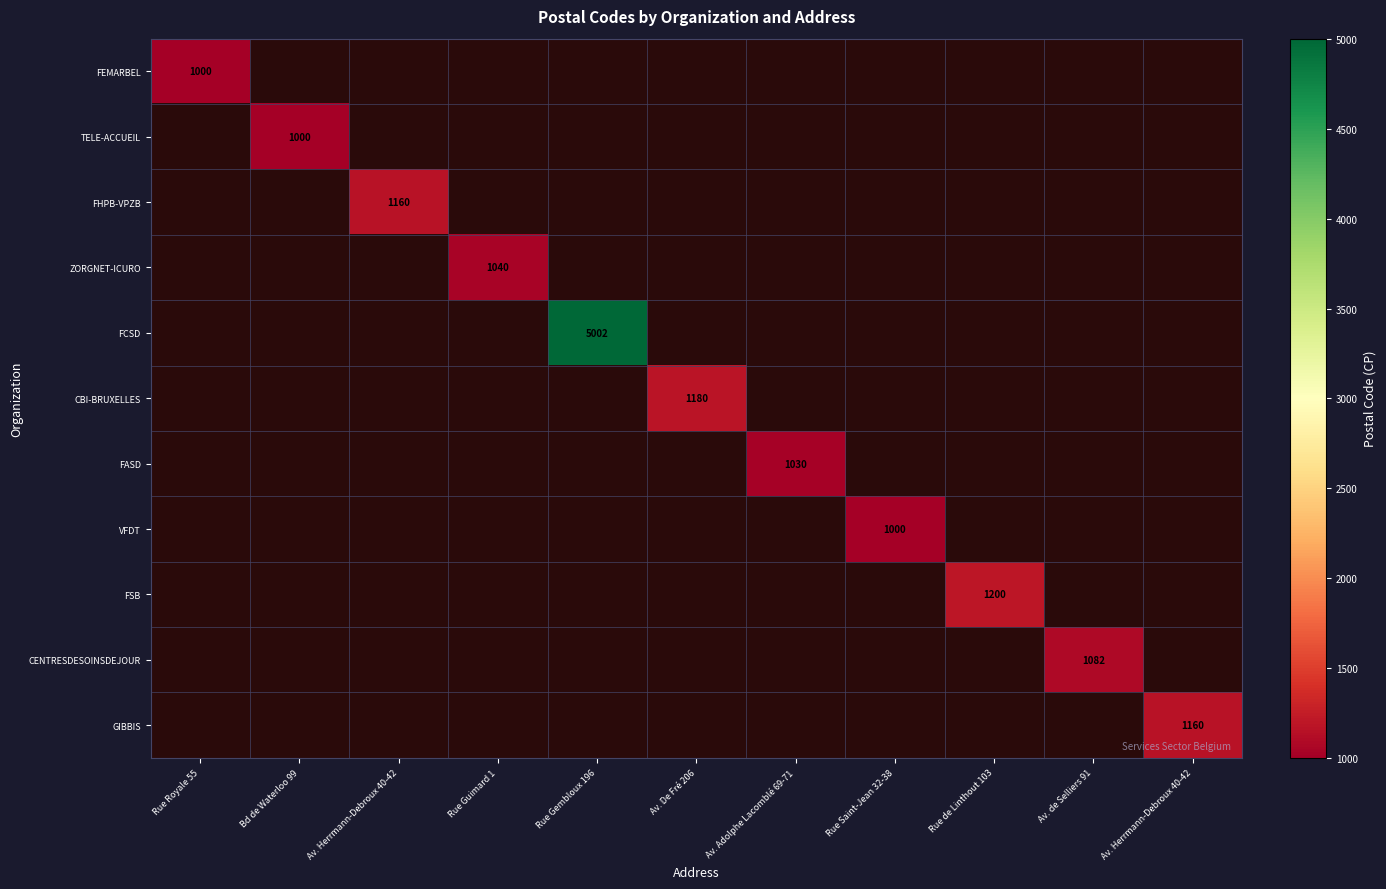

At how many categories does at least one series exceed 1717?

1